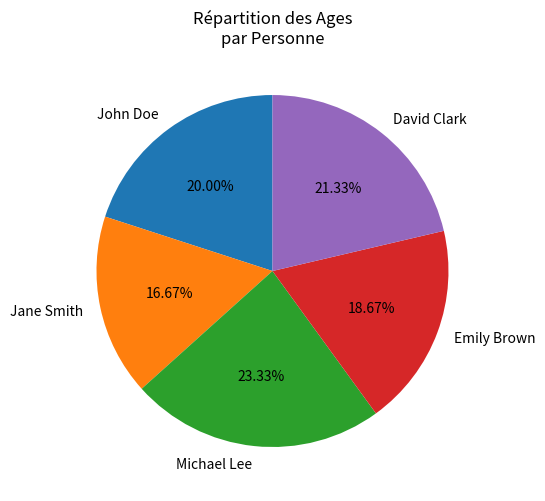

The Emily Brown slice represents 19% of the pie. True or false?

True